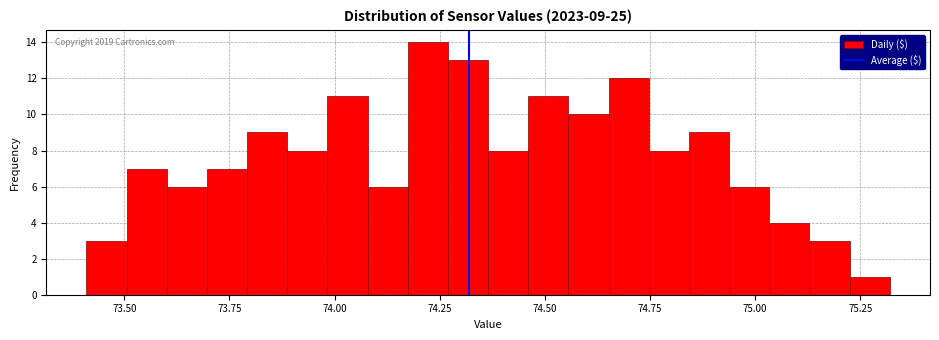

Around what value on the x-axis is the tallest bar? Give the approximate position of its centre, as read against the axis.

74.20